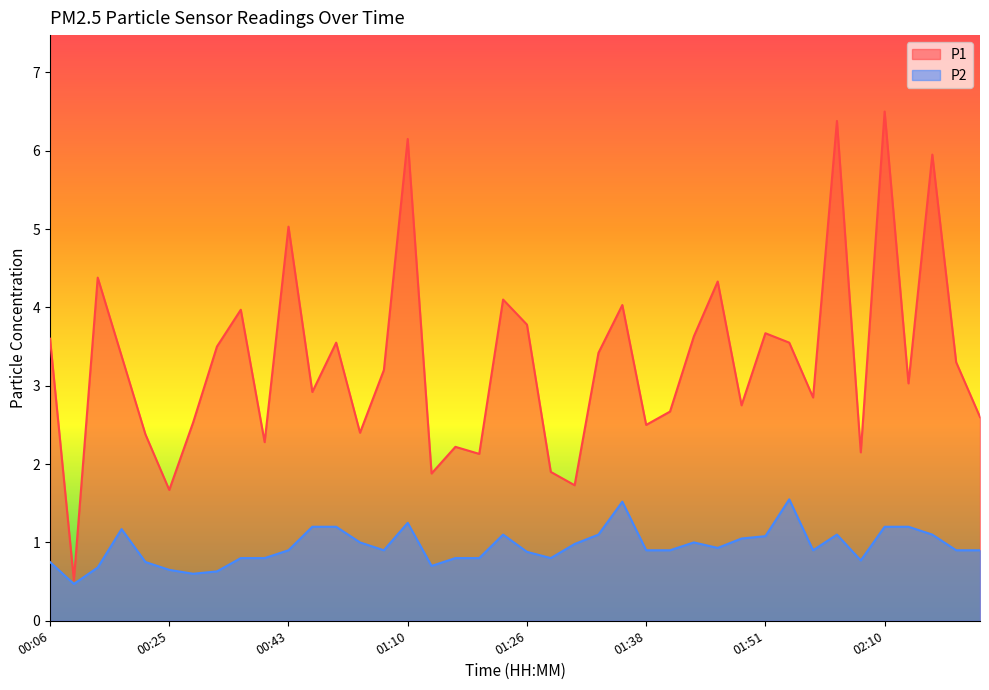

How many lines are shown in the chart?

2